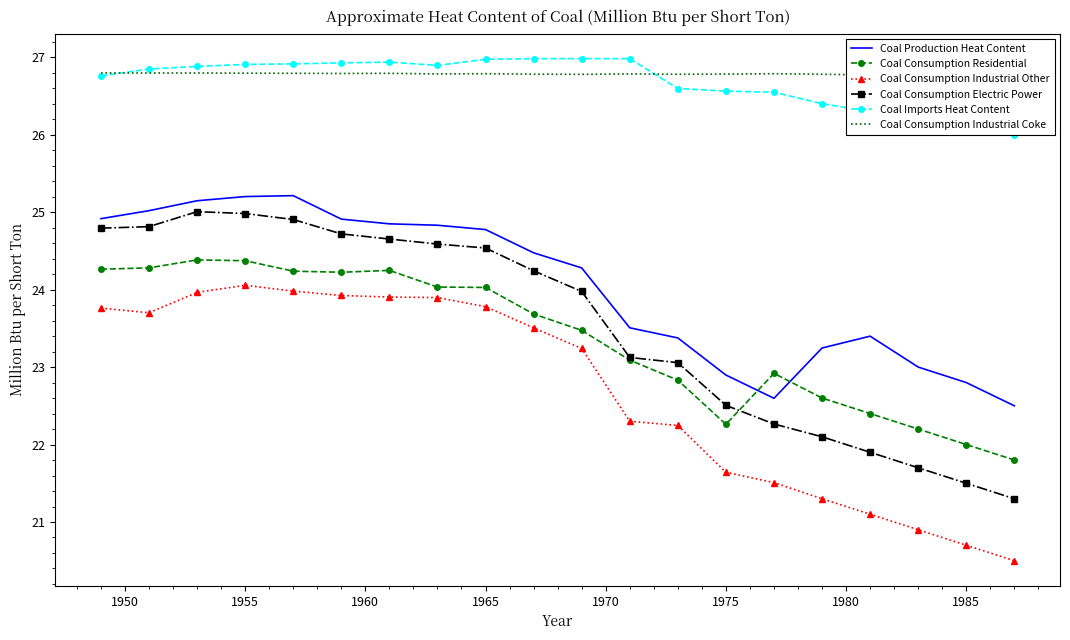

What are all the series names shown in the legend?

Coal Production Heat Content, Coal Consumption Residential, Coal Consumption Industrial Other, Coal Consumption Electric Power, Coal Imports Heat Content, Coal Consumption Industrial Coke